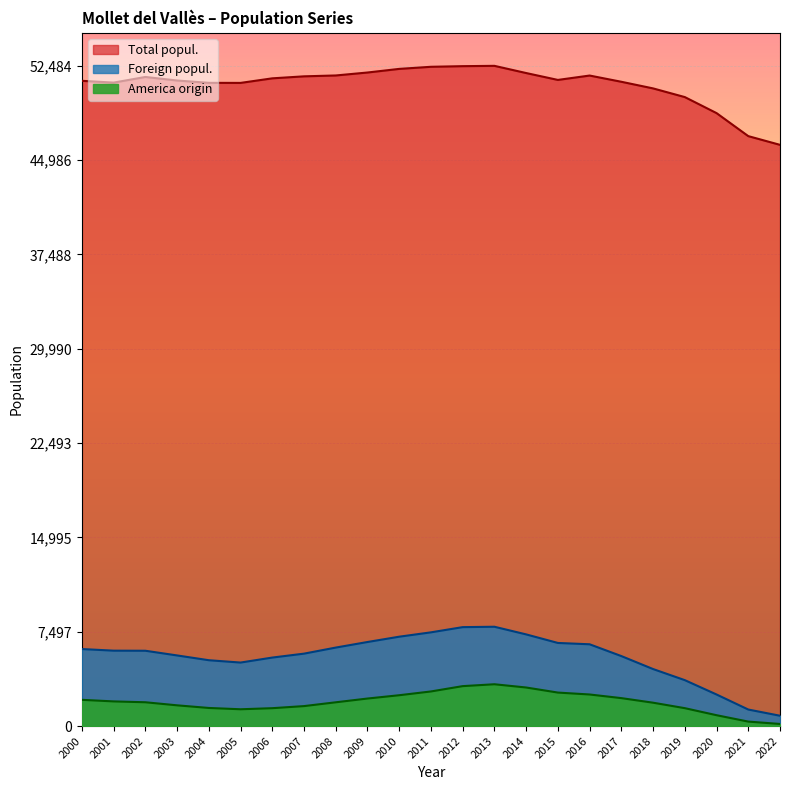

How many data points in America origin are above 1892?

11